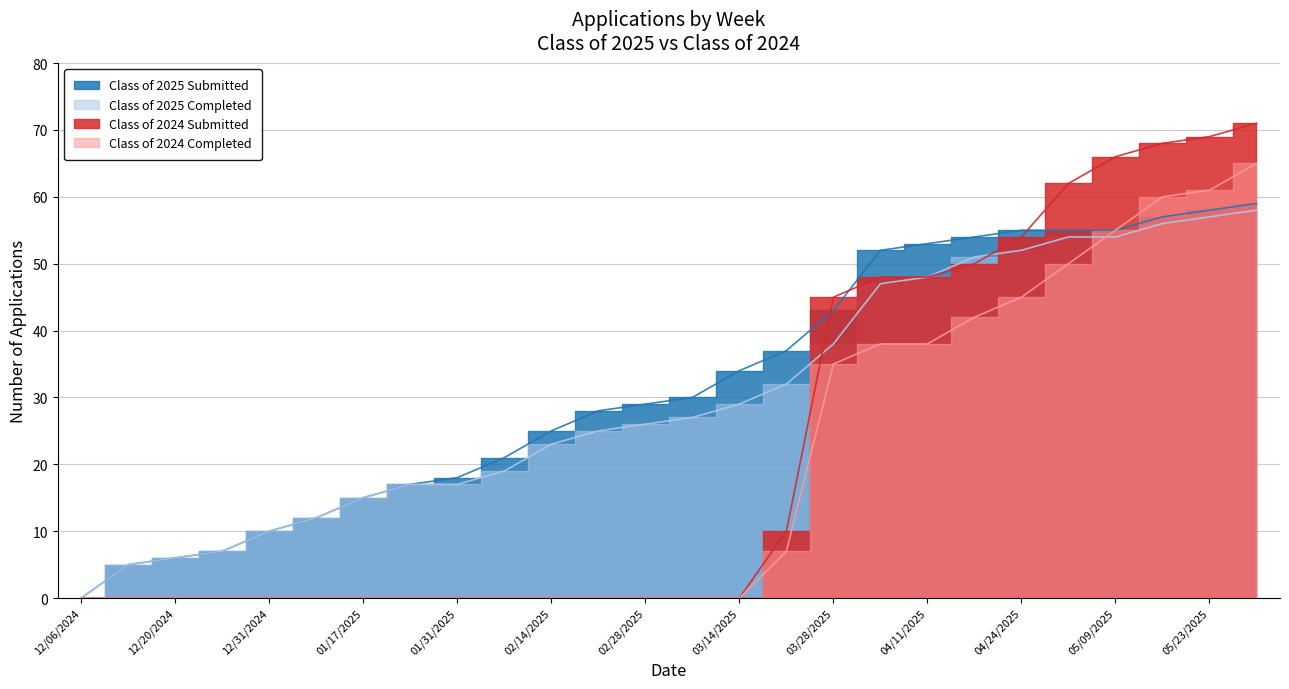

List the series in order of their peak value, lowest first.

Class of 2025 Completed, Class of 2025 Submitted, Class of 2024 Completed, Class of 2024 Submitted